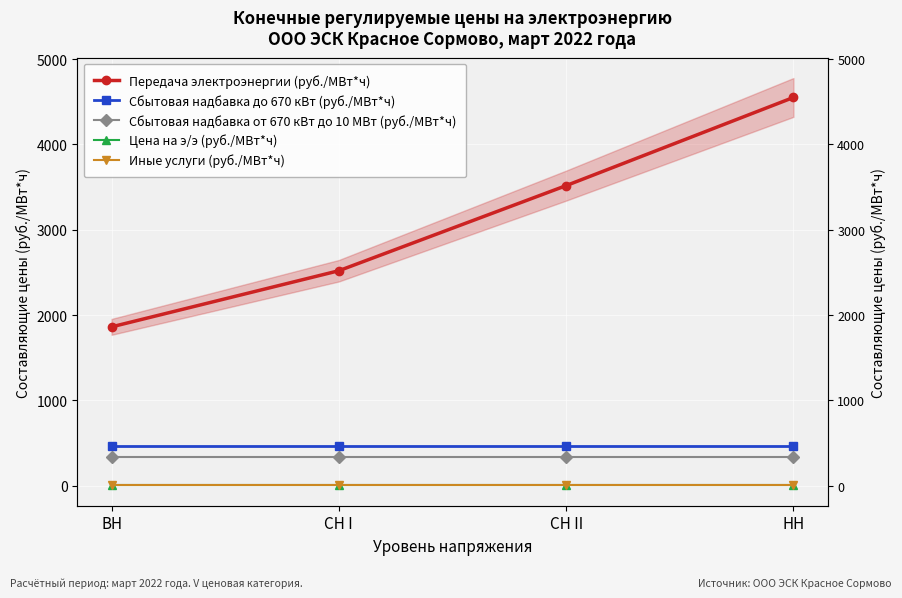

What is the sum of all Цена на э/э (руб./МВт*ч) values?

44.6